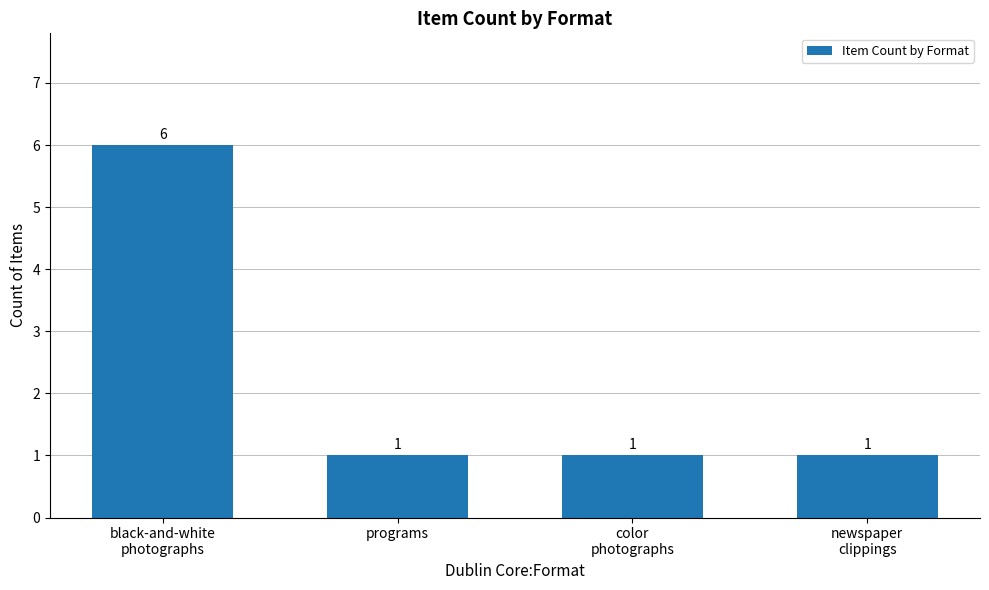

How many data points are above 1?

1